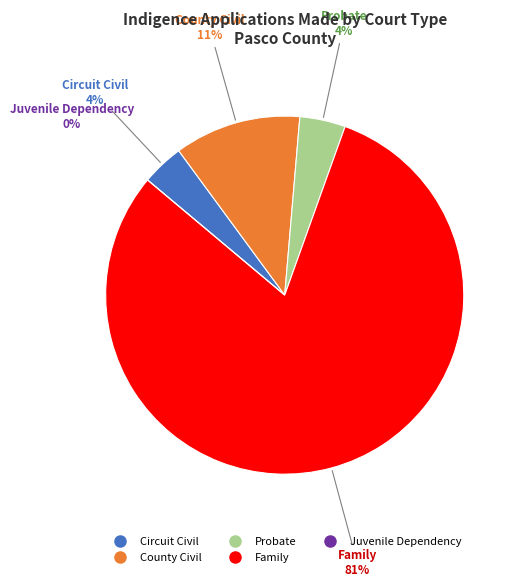

What percentage is the County Civil slice, to the nearest percent?

11%